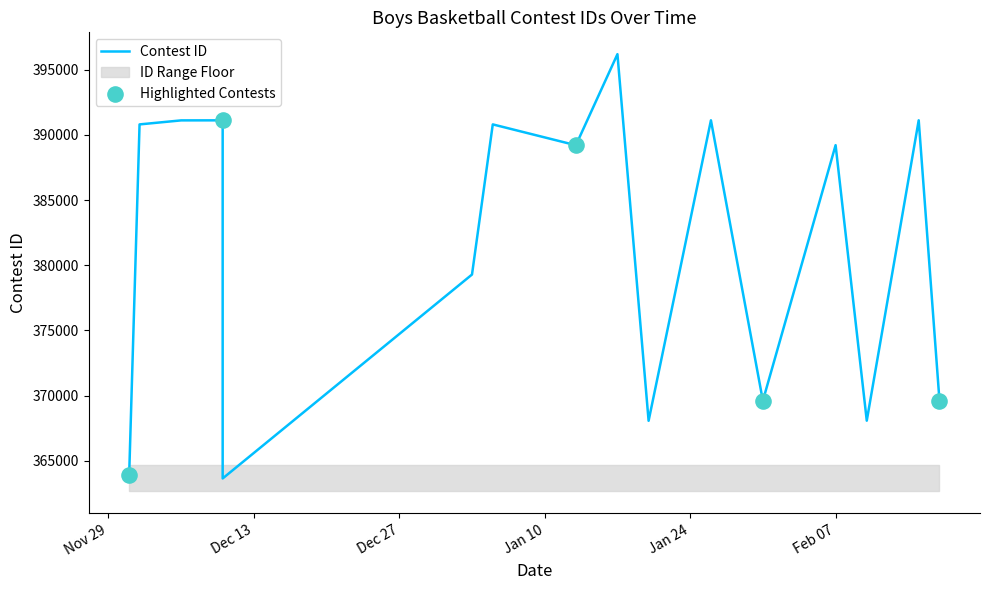

What is the change in value from 12/6/22 to 1/20/23?

-23042